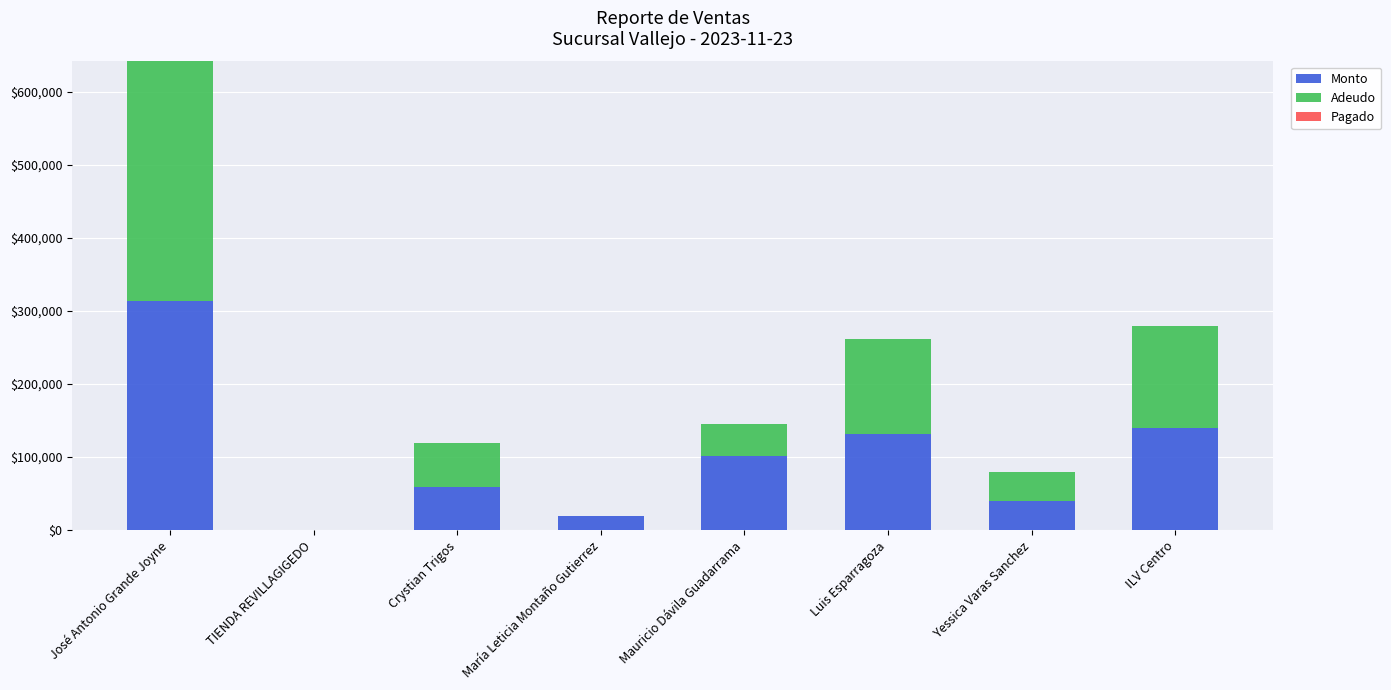

Are the bars grouped side by side (vs. stacked)?

No